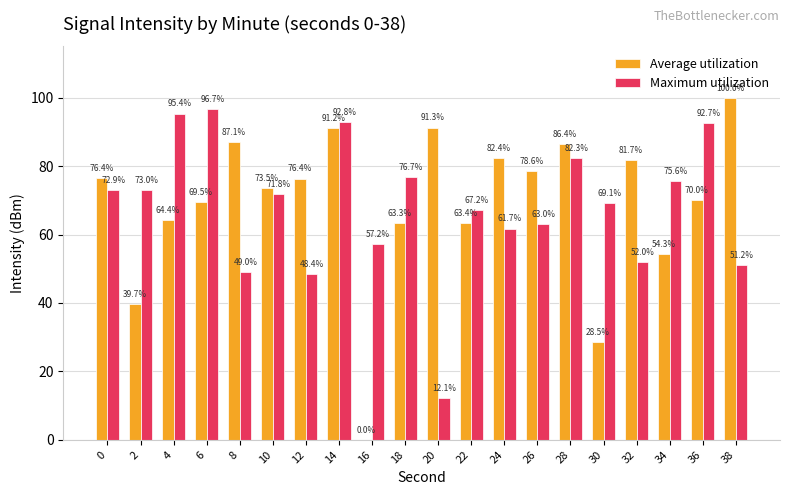

What are all the series names shown in the legend?

Average utilization, Maximum utilization